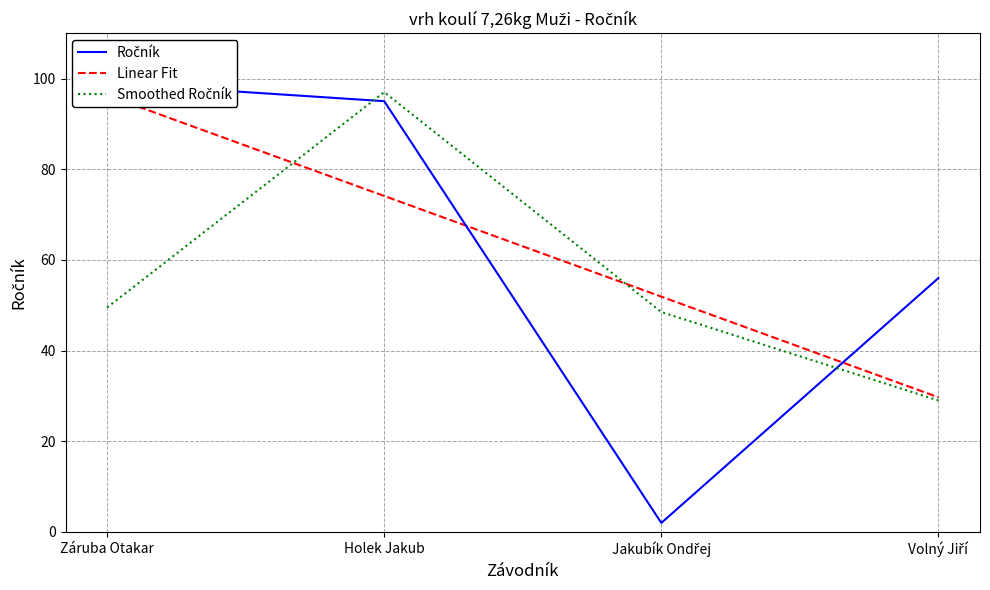

How many intersections are there between Linear Fit and Smoothed Ročník?

2